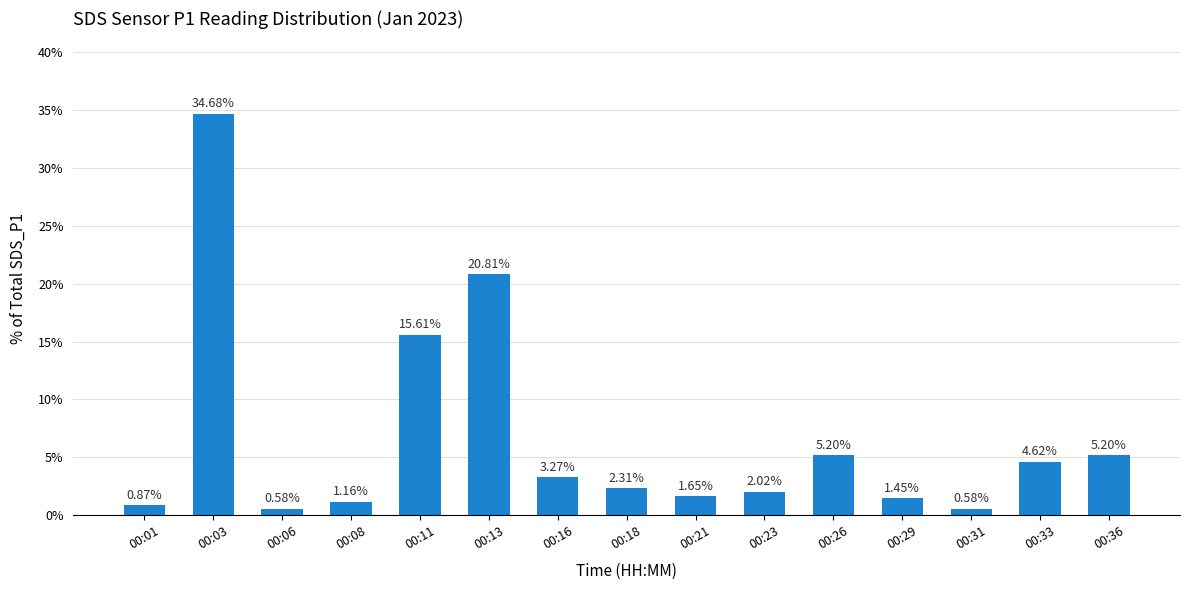

The chart shows a value of 2.6 at 00:33. True or false?

False